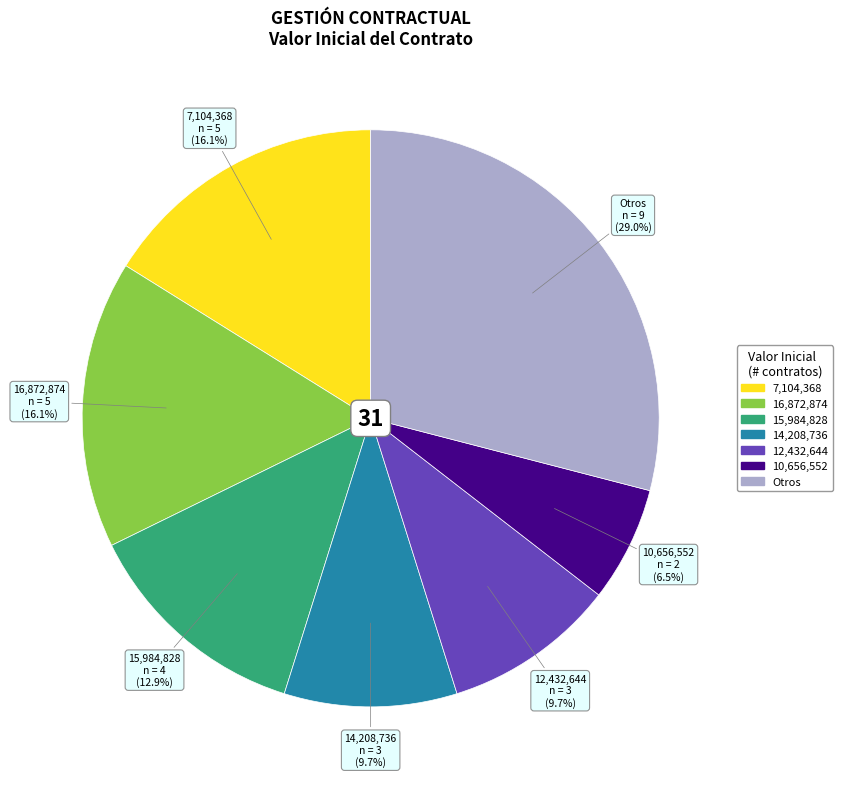

Is there a majority slice in this chart?

No